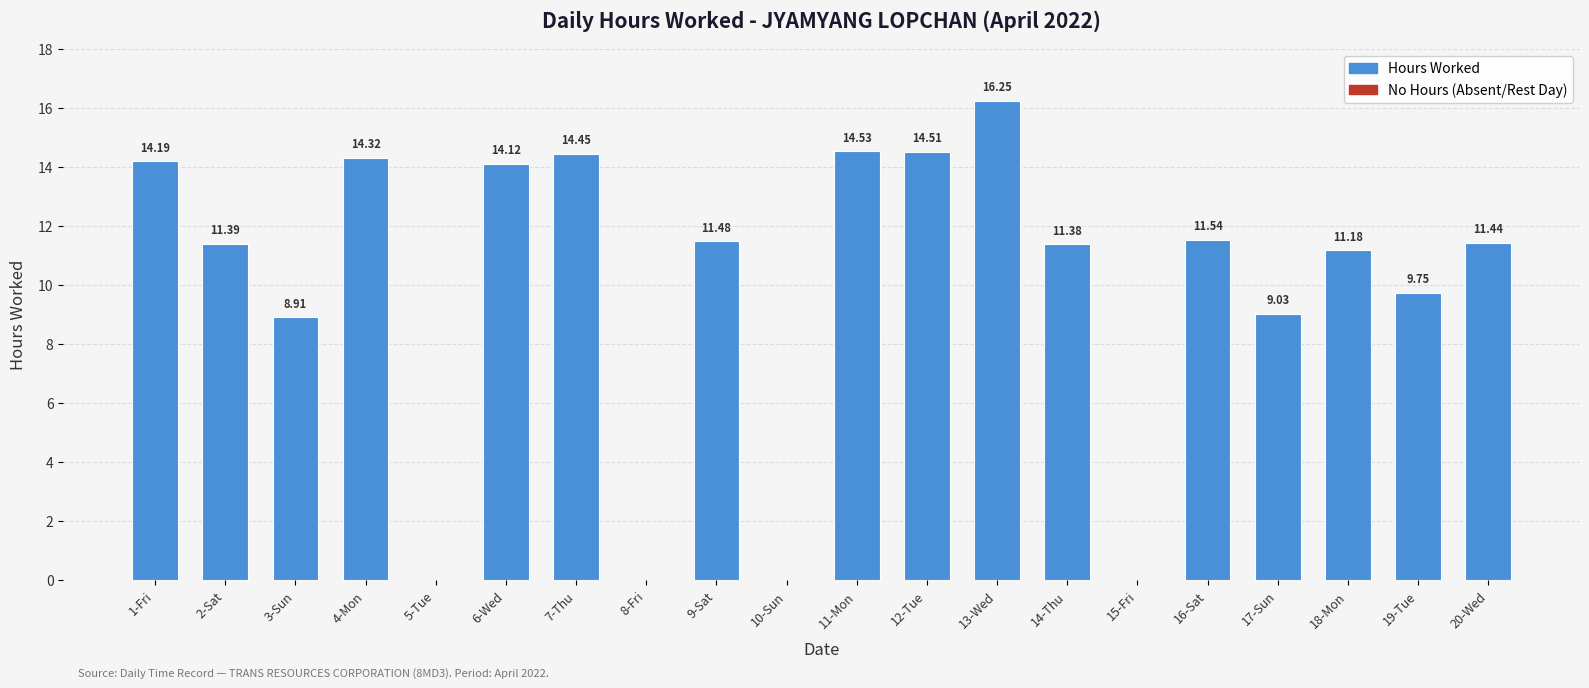

Approximately how many times larger is the value at 14-Thu compared to 6-Wed?

0.8